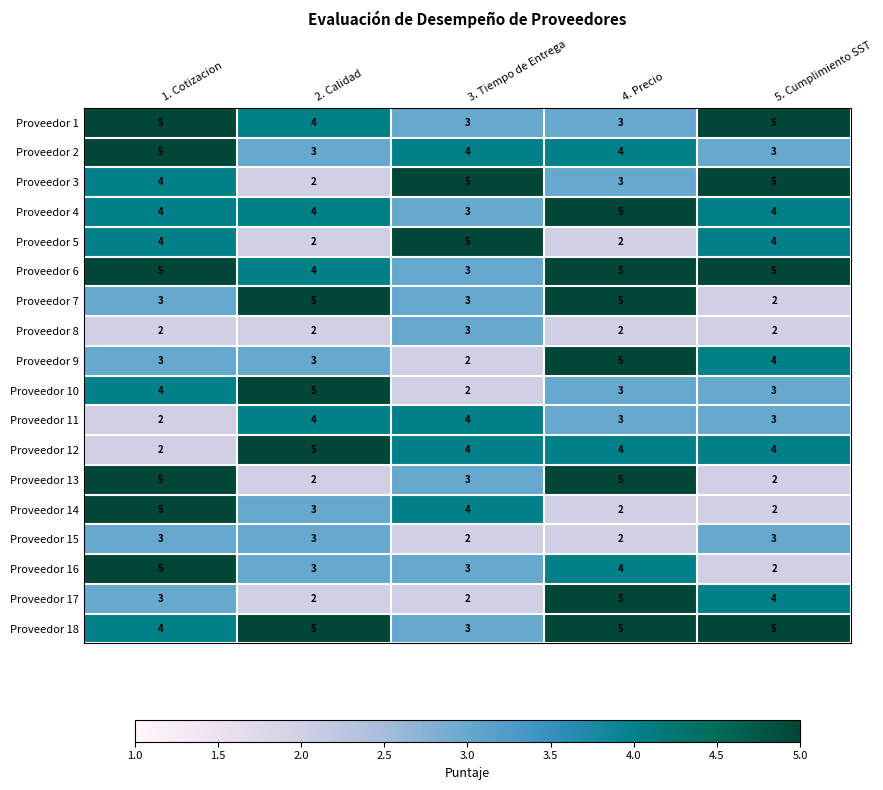

At which category is the sum across all series the highest?

1. Cotizacion